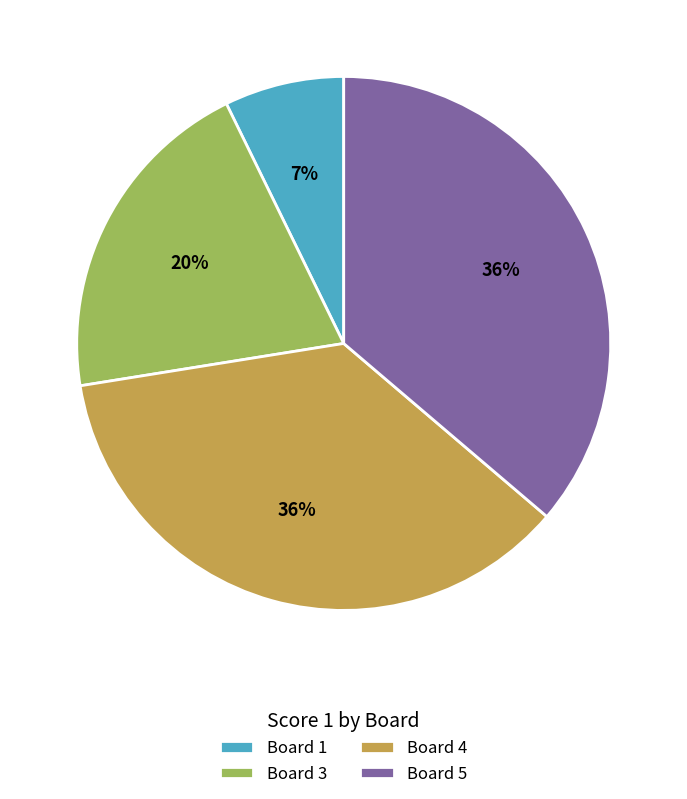

What is the smallest slice in the pie chart?

Board 1